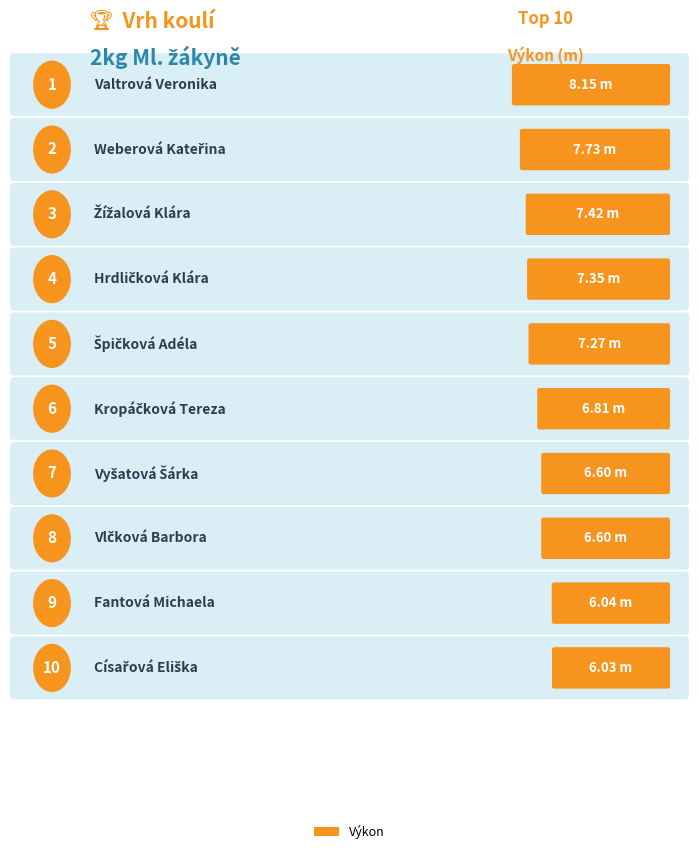

Which has a higher value, Hrdličková Klára or Kropáčková Tereza?

Hrdličková Klára